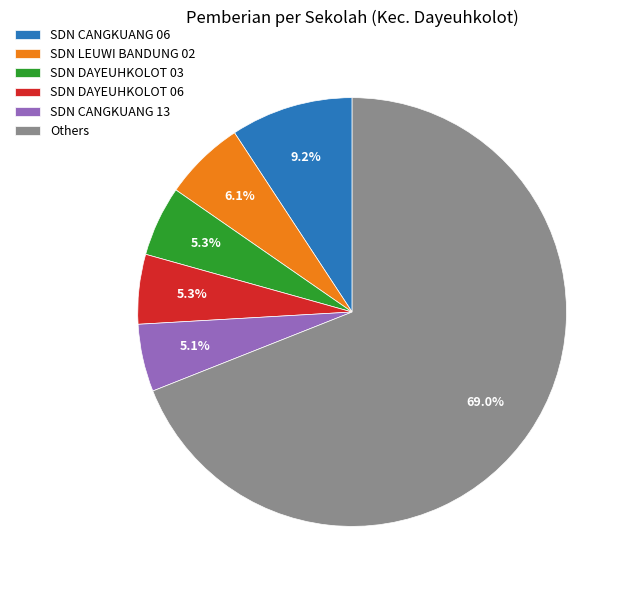

Which category accounts for the majority?

Others